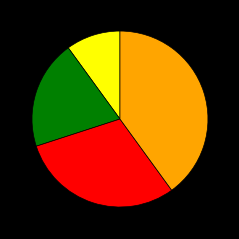

Is there a majority slice in this chart?

No